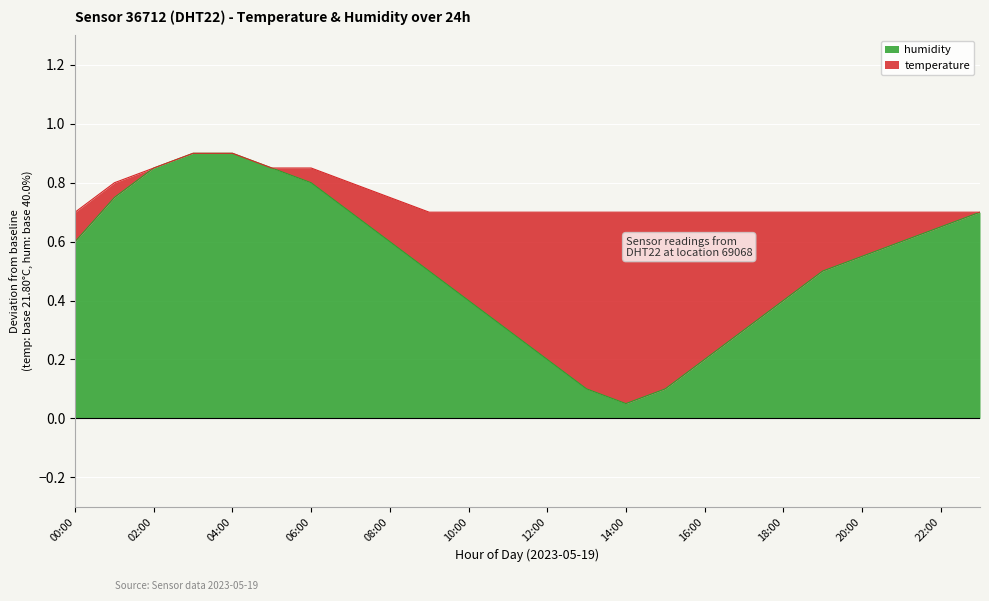

At which label is the value closest to 0?

14:00